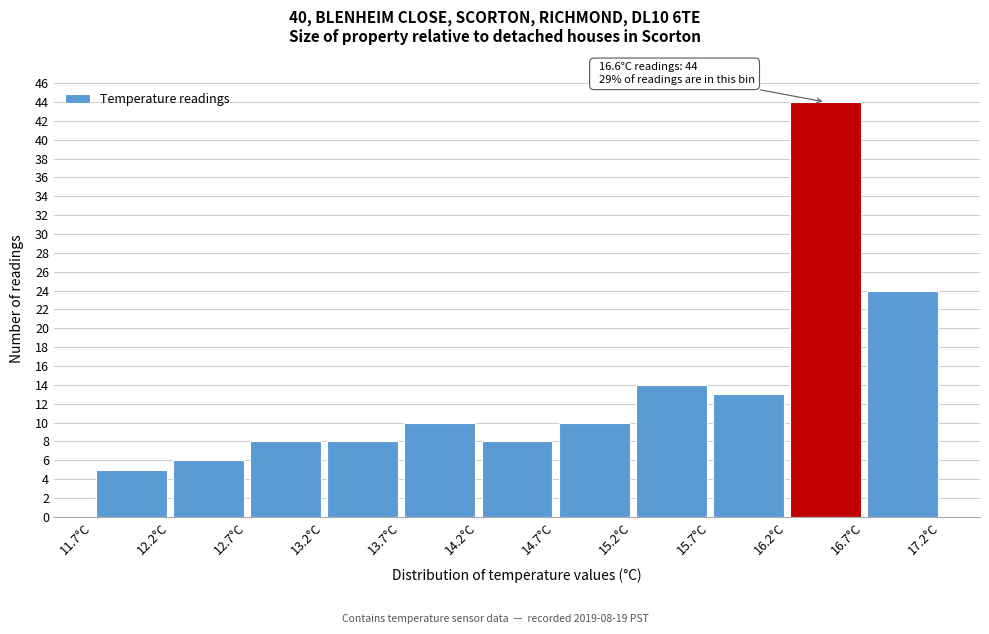

Over which range of the x-axis is the bar tallest?

16.2 to 16.7